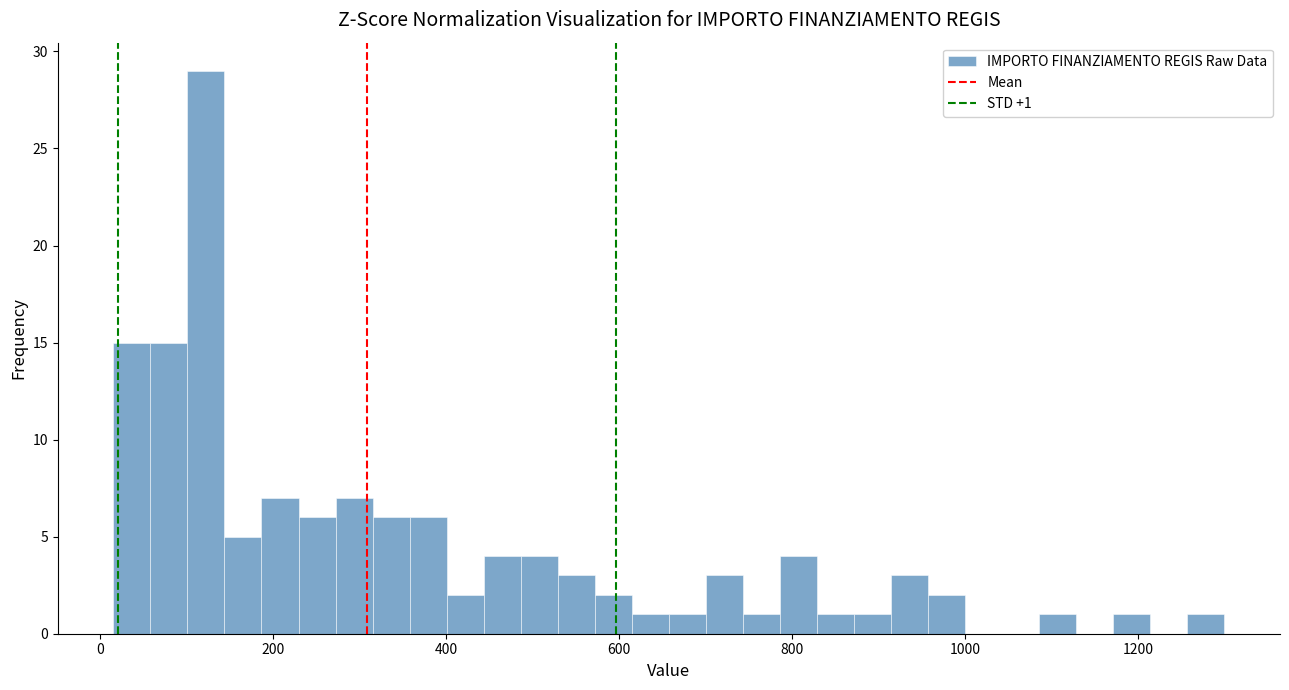

Read against the x-axis, roughly where is the centre of the tallest bar?

120